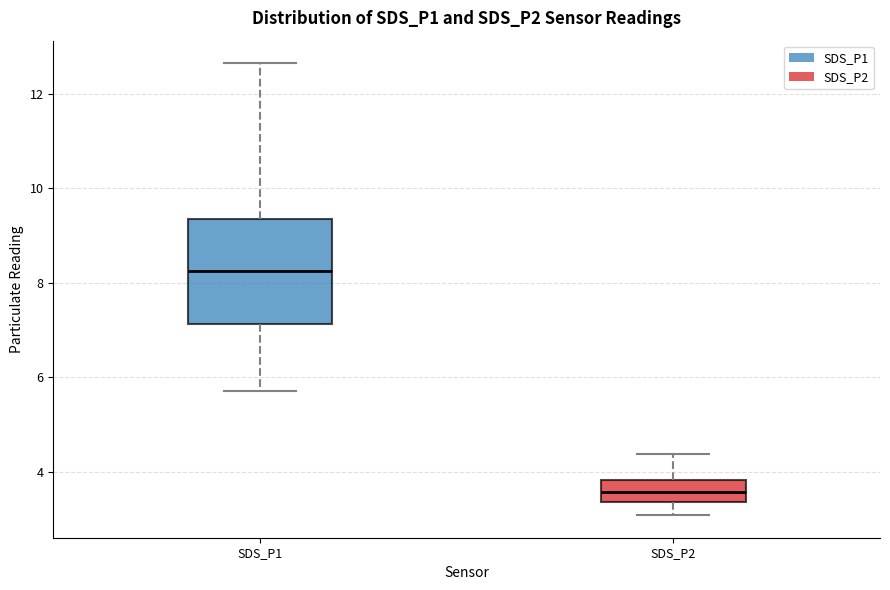

Where does the median line of the box for SDS_P2 sit on the y-axis? The values are not printed on the chart, so give them approximately, as read against the axis.

3.6